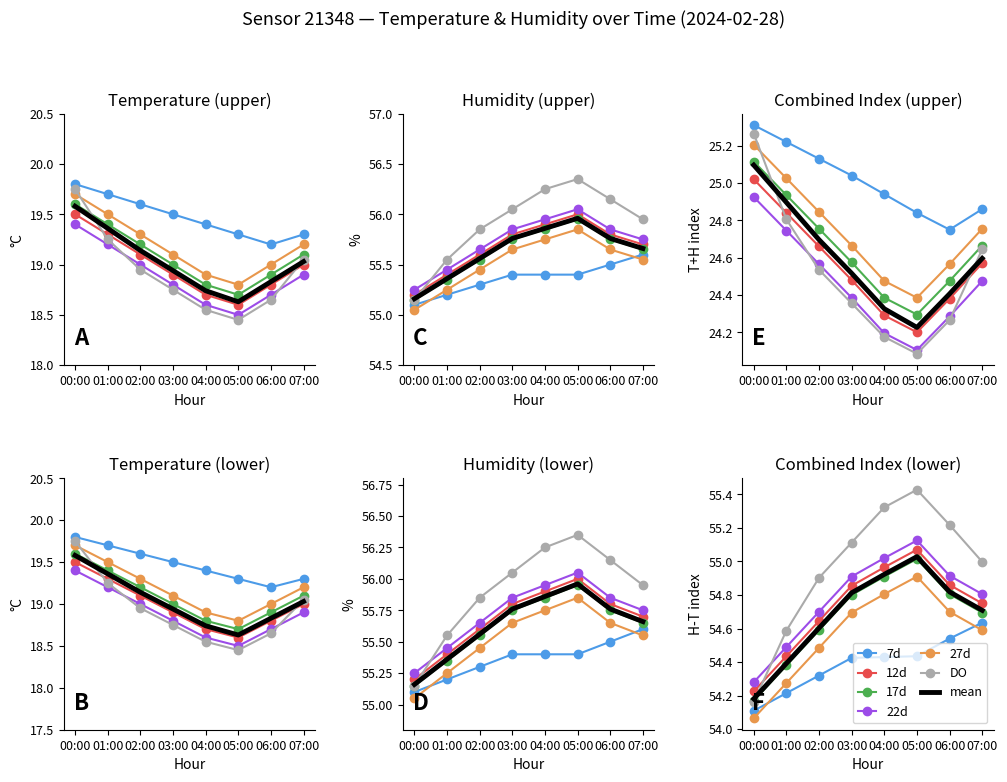

Is it true that hum_smooth equals 75.0 at 03:00?

False